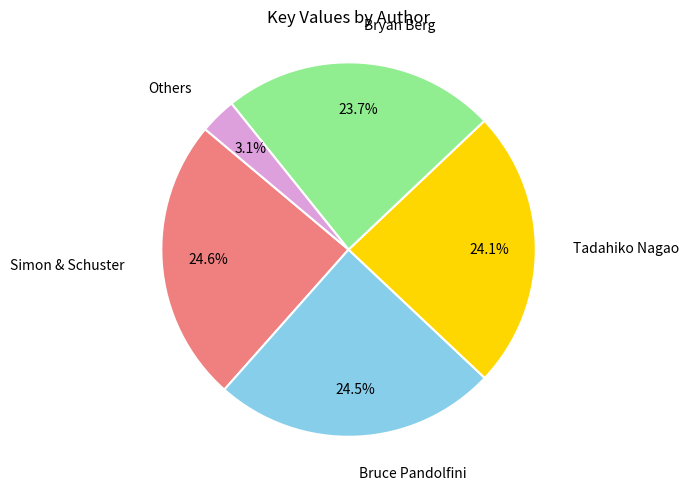

Is there any slice that represents more than half of the pie?

No